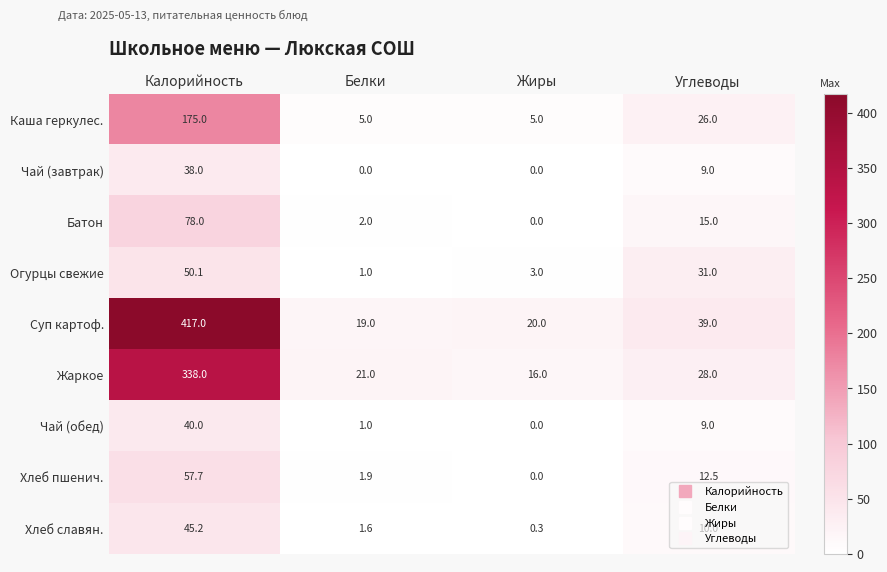

Rank the series at Калорийность from highest to lowest value.

Суп картоф., Жаркое, Каша геркулес., Батон, Хлеб пшенич., Огурцы свежие, Хлеб славян., Чай (обед), Чай (завтрак)